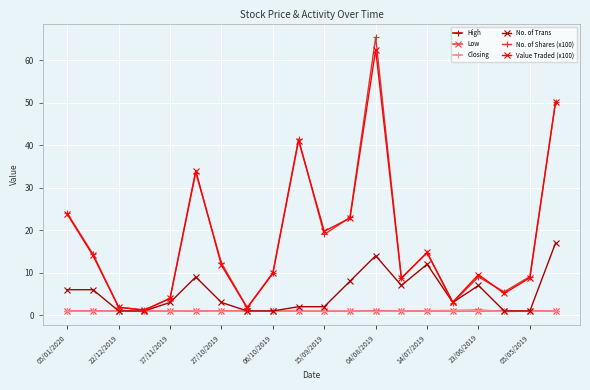

True or false: Closing has more than 1 interior local peaks.

True